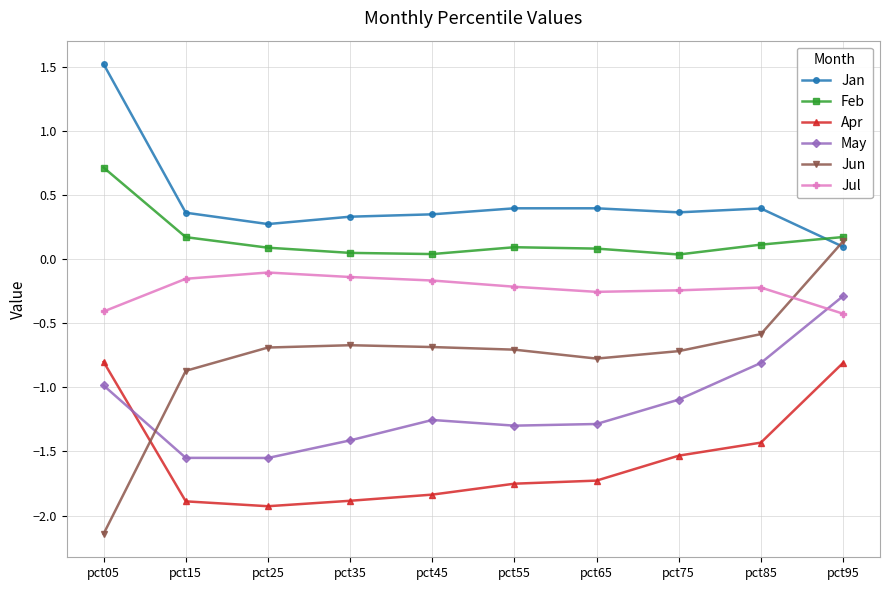

True or false: Jul and Apr cross at least once.

False